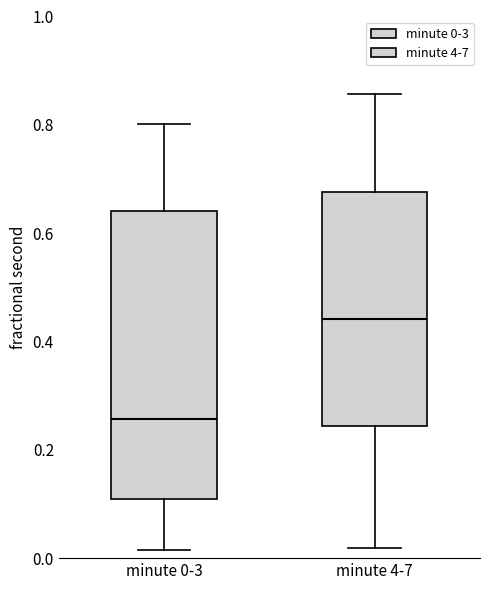

Which box is the tallest, from its lower edge to its upper edge?

minute 0-3